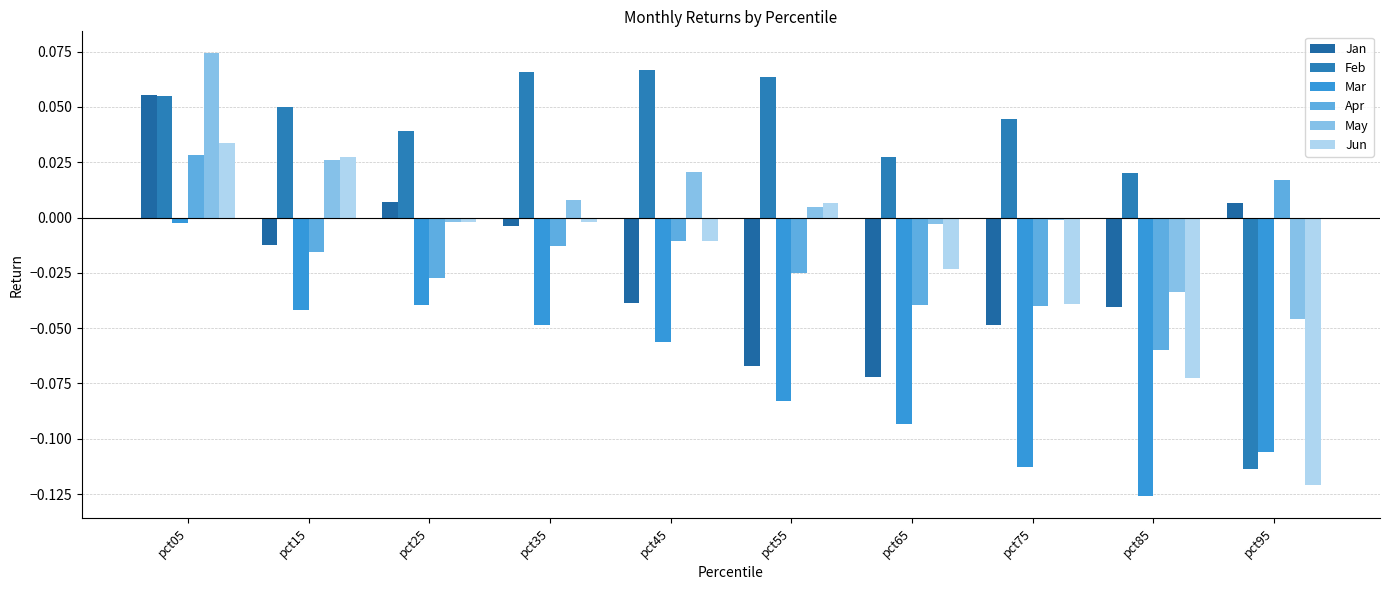

What is the sum of the Jun values at pct95 and pct75?

-0.2